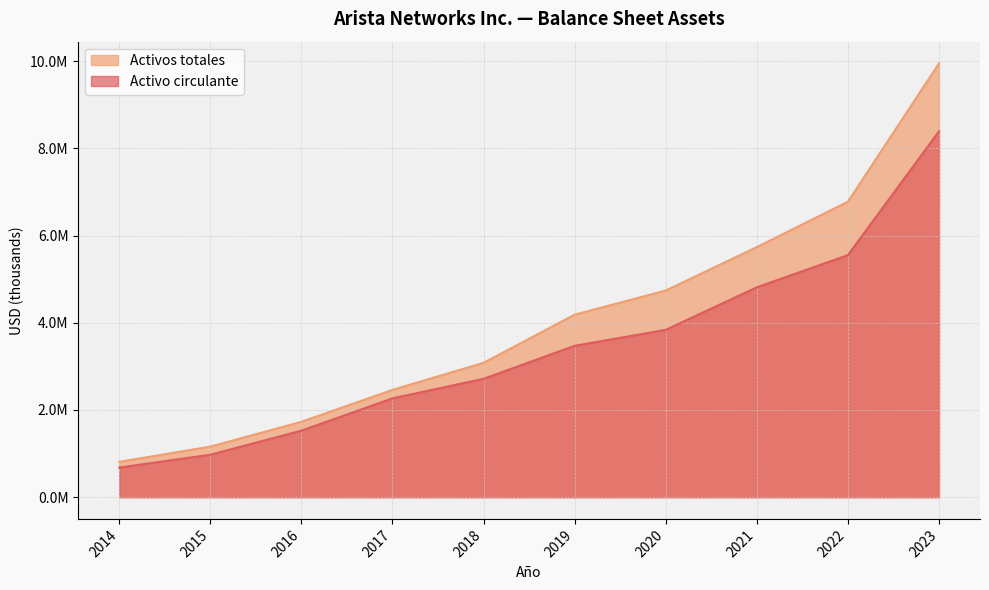

What is the difference between the Activos totales values at 2022 and 2017?

4314550